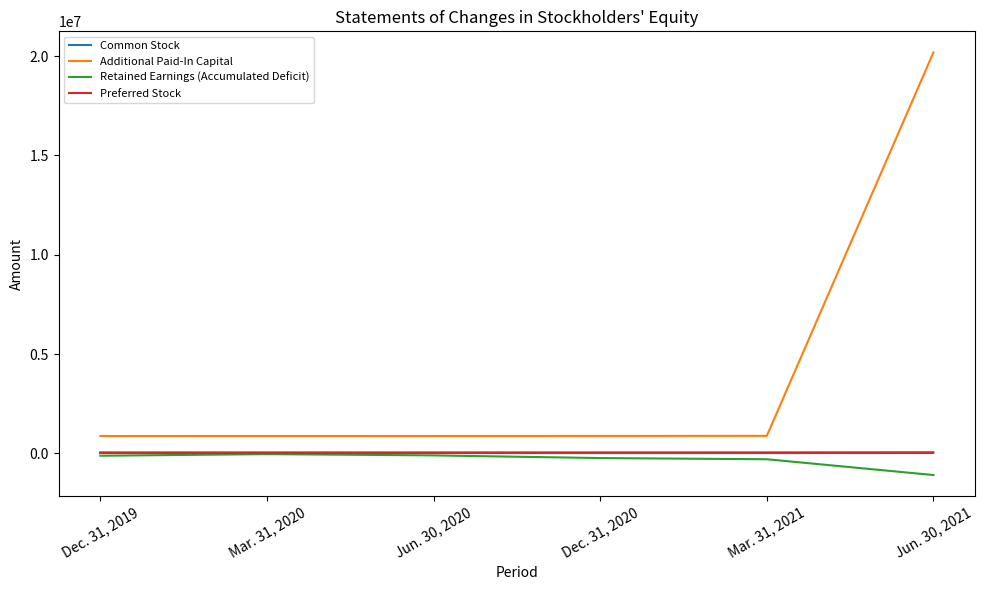

True or false: Common Stock and Additional Paid-In Capital intersect in this chart.

False